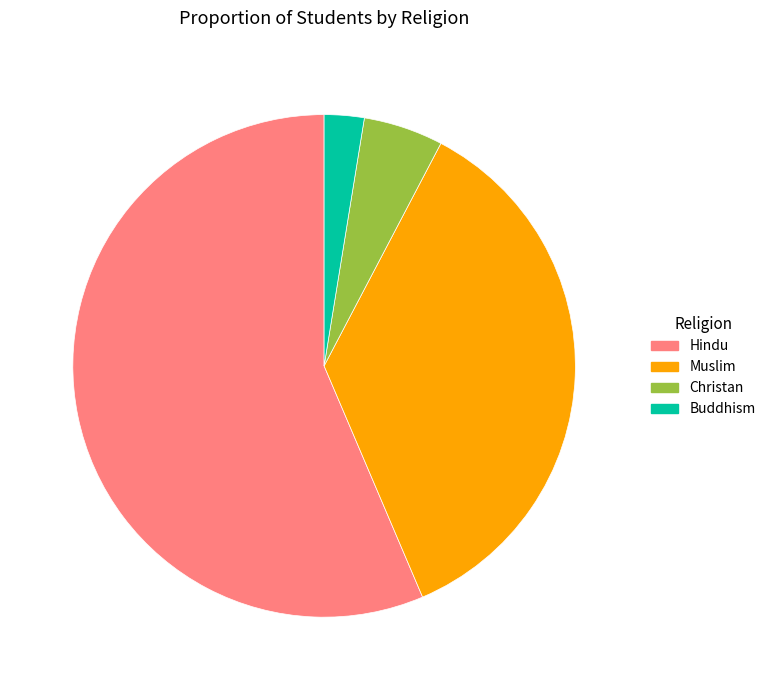

True or false: Buddhism accounts for 9% of the total.

False